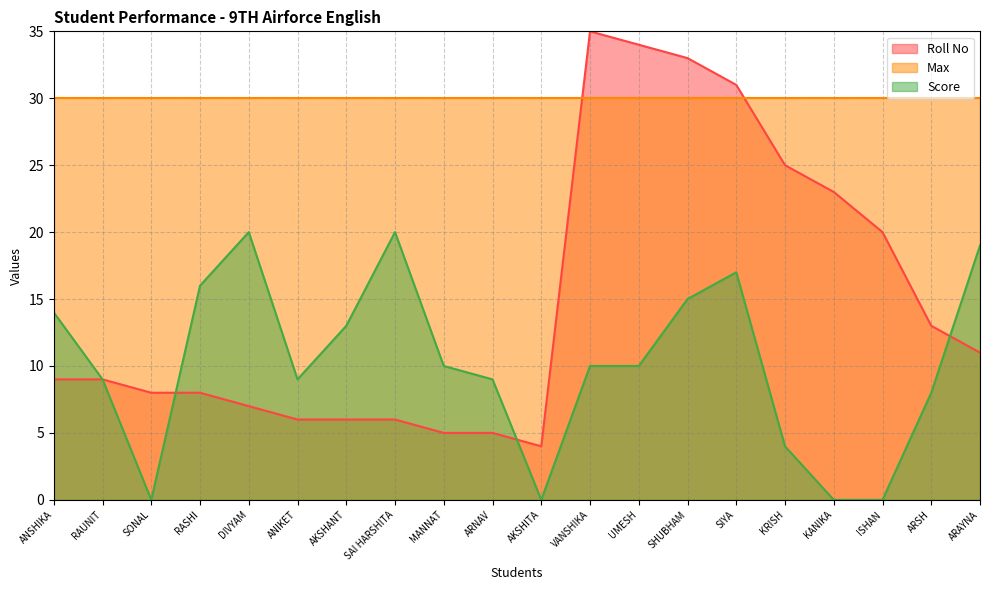

How many interior local valleys does the Score series have?

3